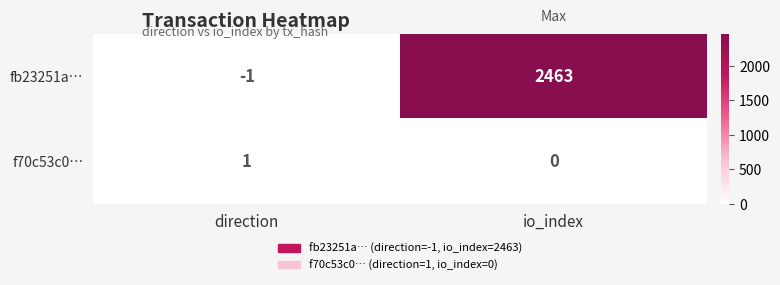

Reading right to left, transcribe all the data shown in this chart.

fb23251a…: io_index=2463	direction=-1
f70c53c0…: io_index=0	direction=1